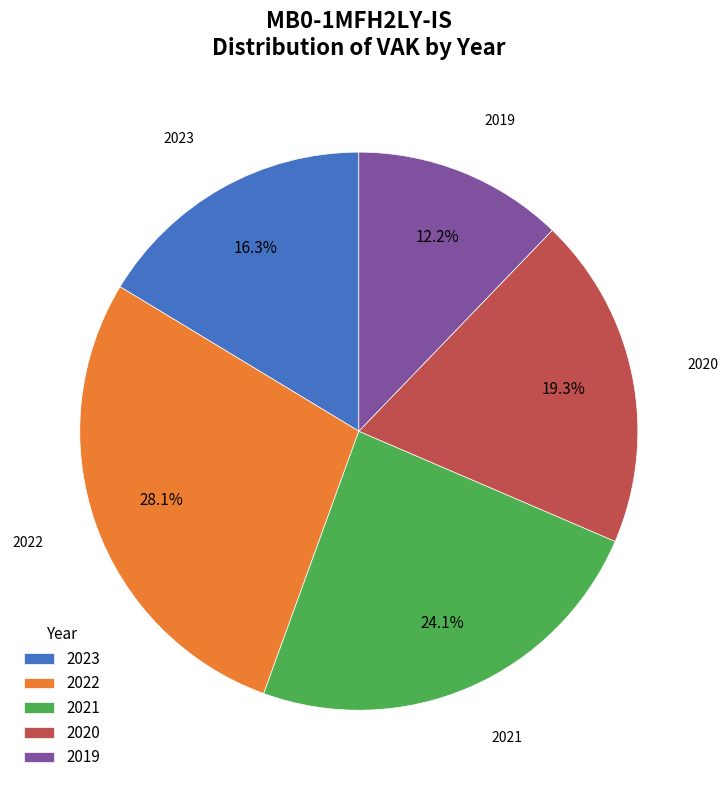

Does 2021 account for over 50% of the chart?

No